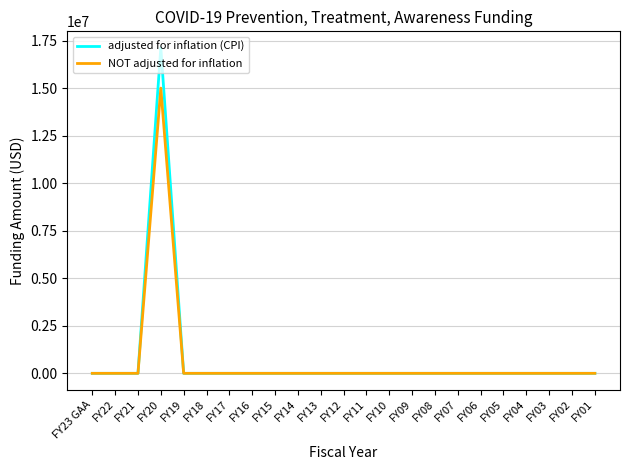

At which category is the sum across all series the highest?

FY20